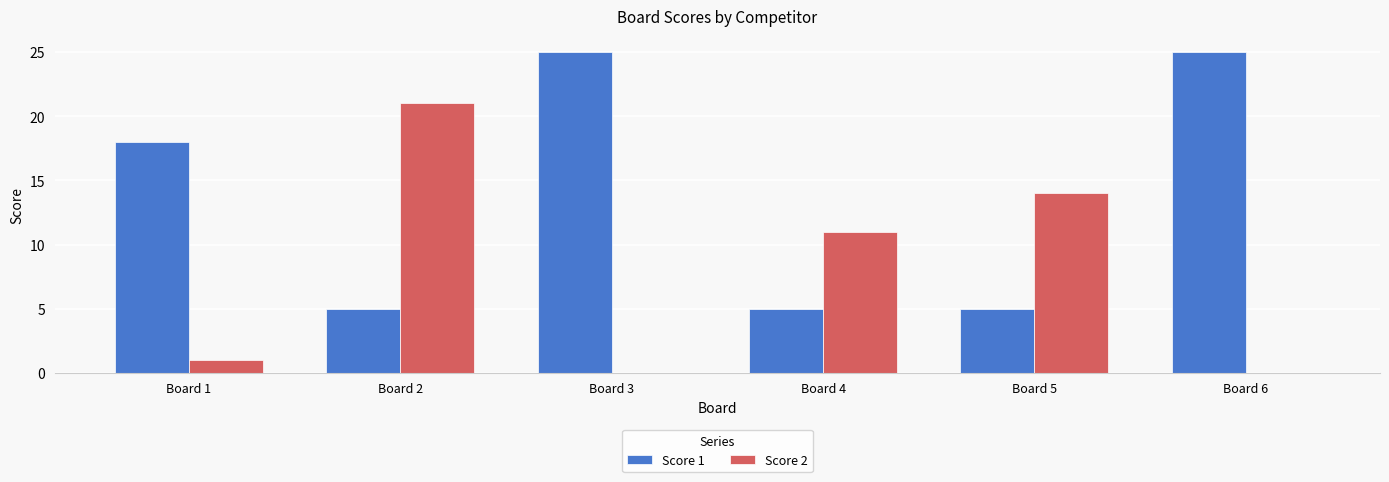

What is the total value across all series at Board 3?

25